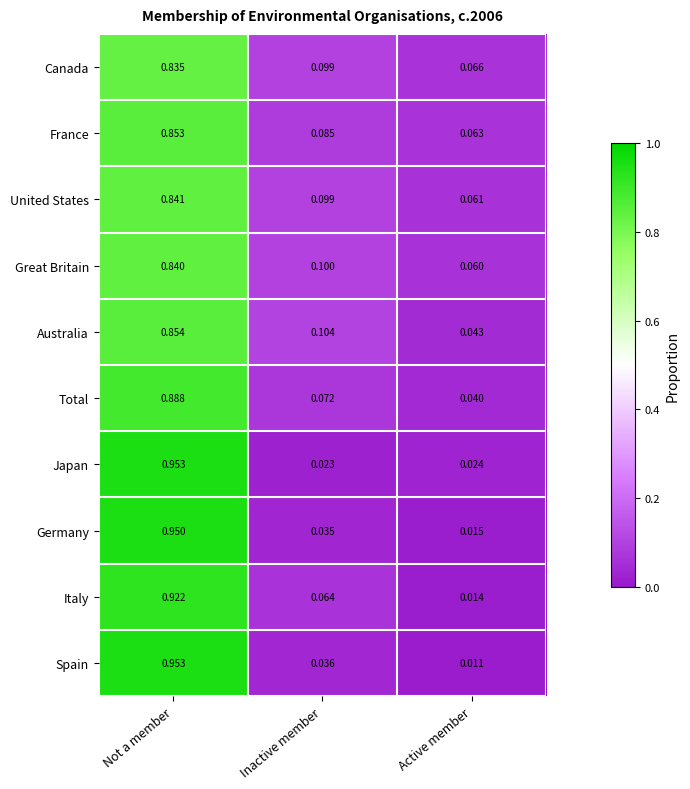

At which category is the sum across all series the highest?

Not a member